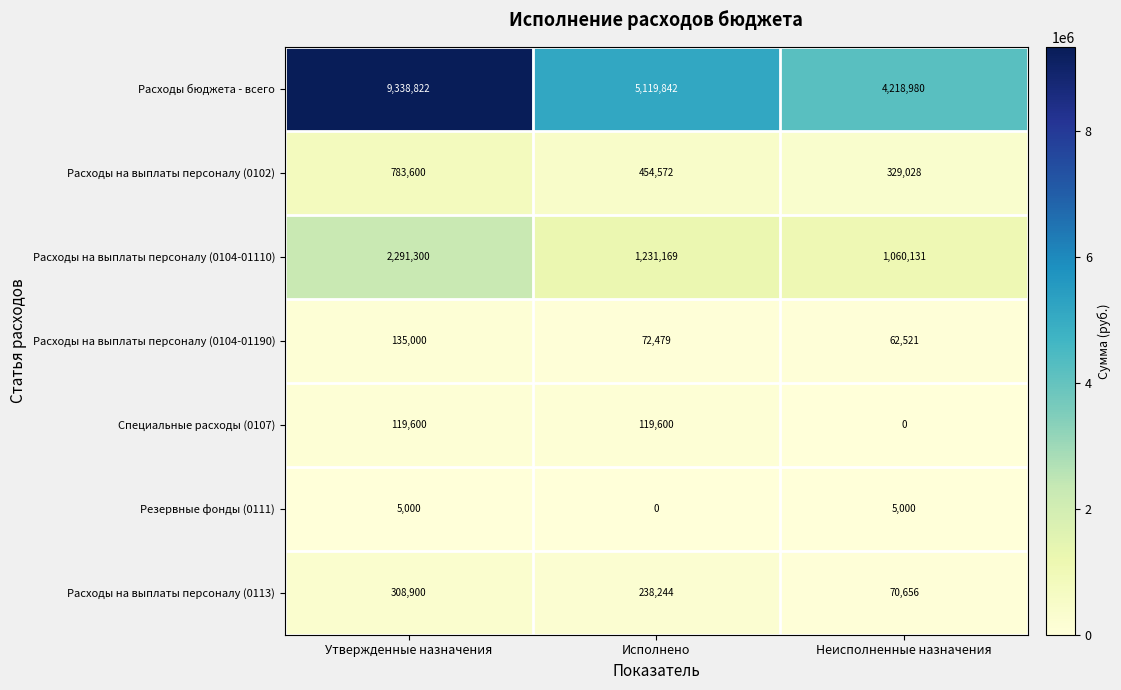

What is the difference between the highest and lowest values at Утвержденные назначения?

9333822